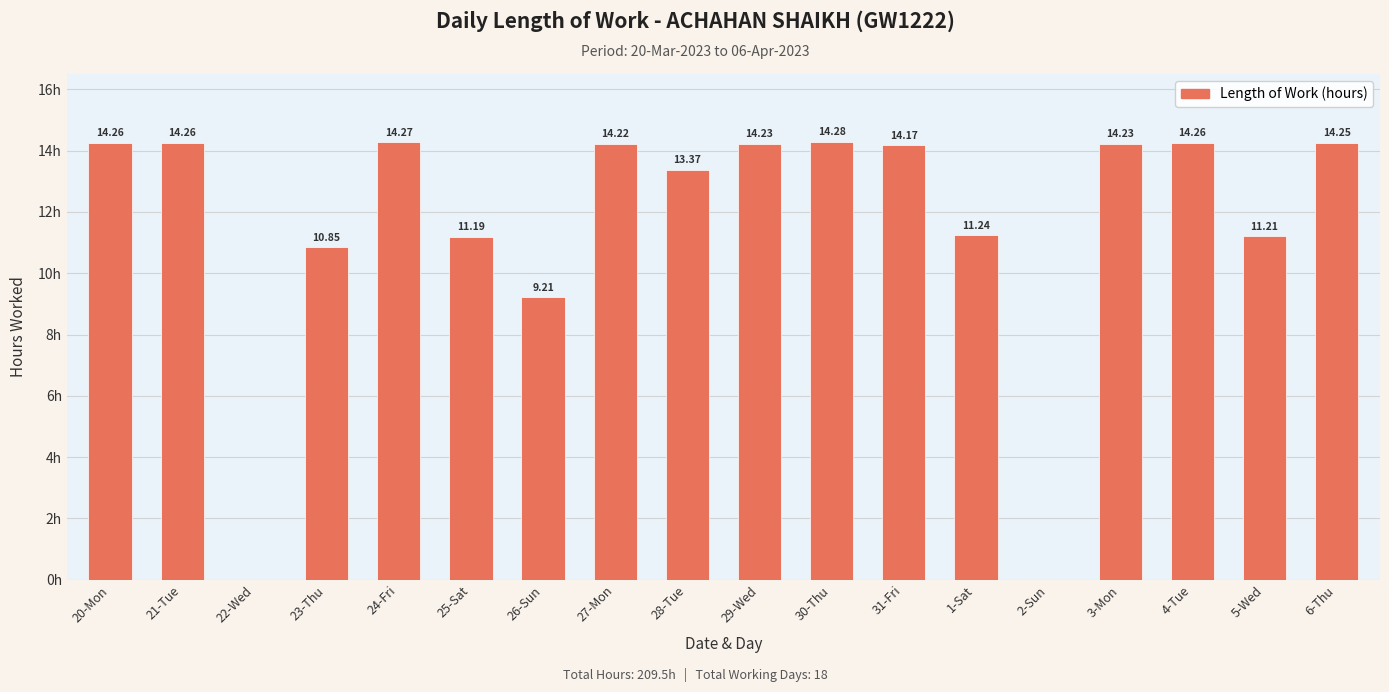

Between 24-Fri and 30-Thu, which is larger?

30-Thu